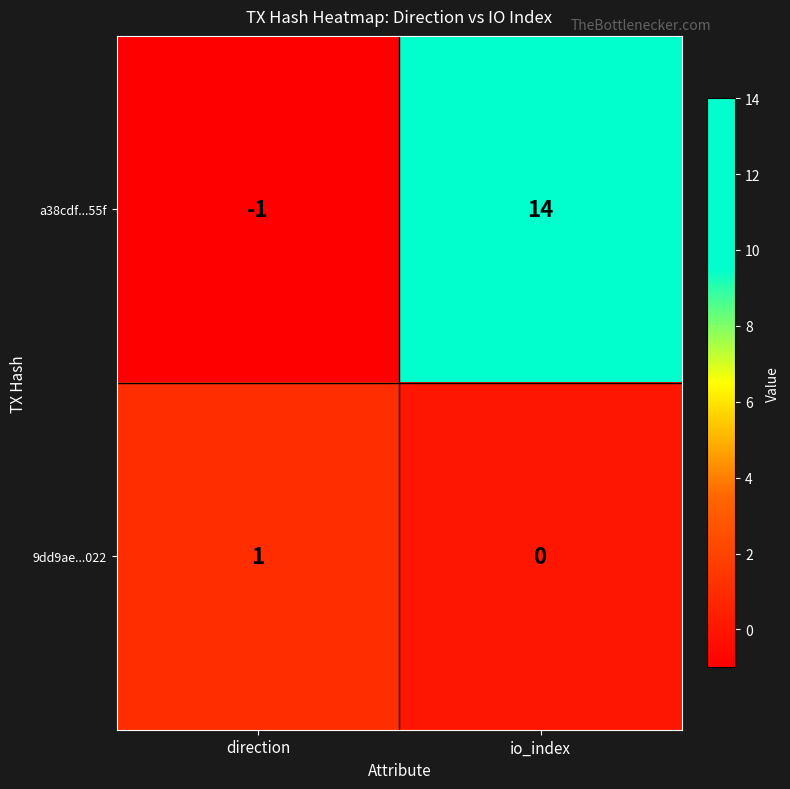

At how many categories does at least one series exceed 9?

1